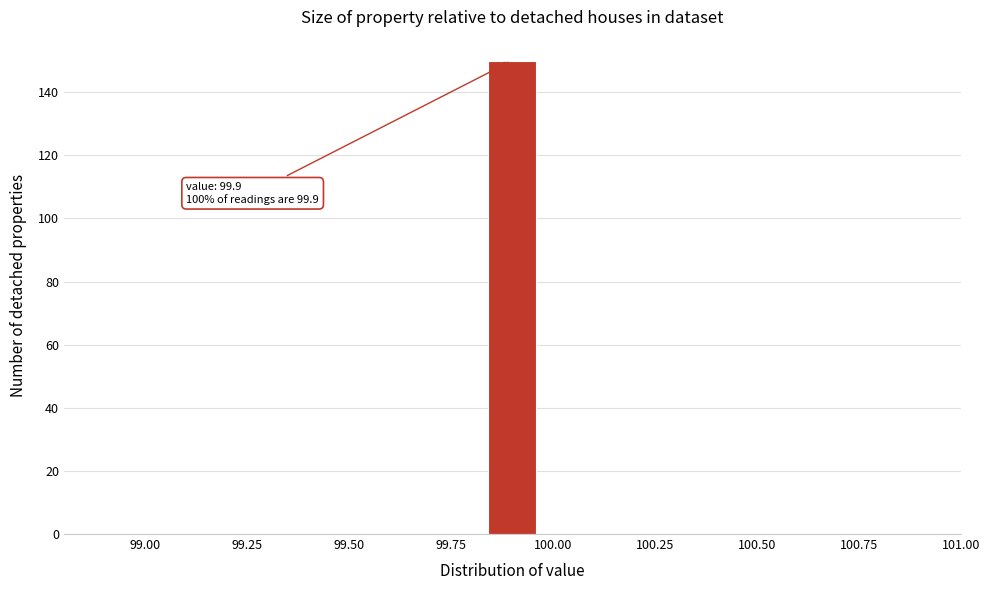

Around what value on the x-axis is the tallest bar? Give the approximate position of its centre, as read against the axis.

99.90